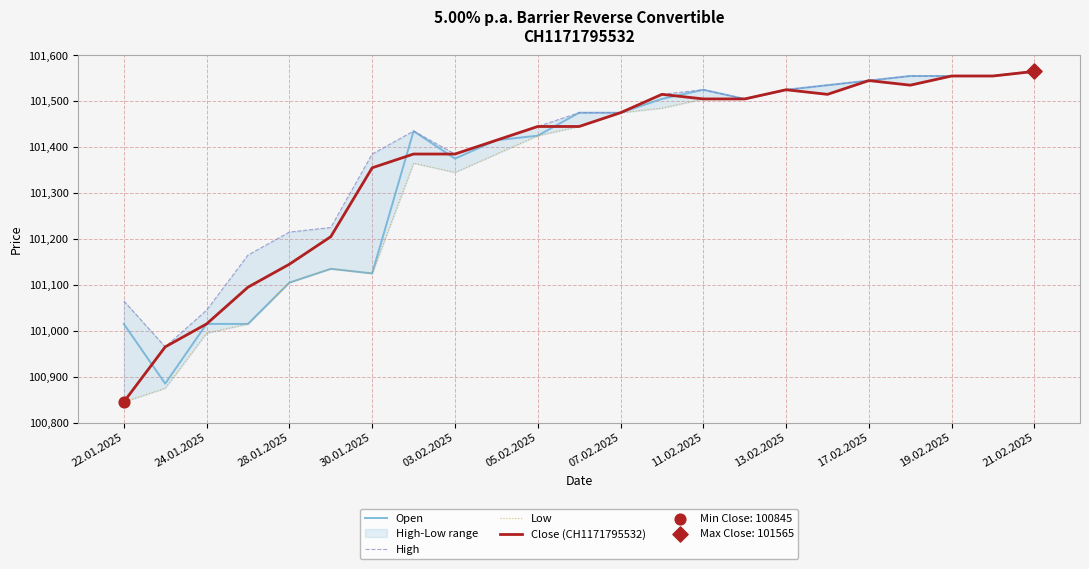

Which series contains the lowest Y value?

Low